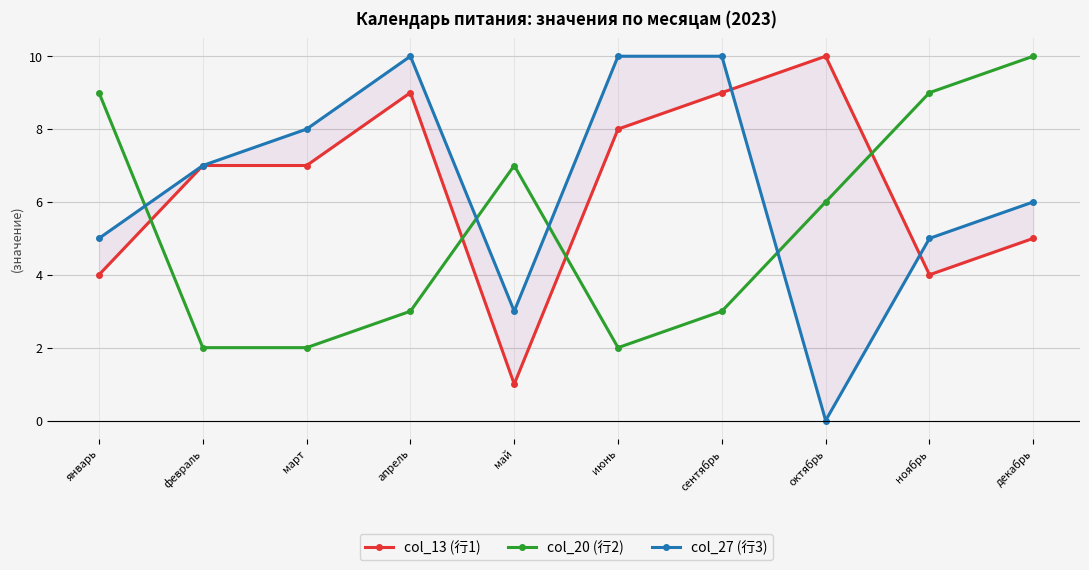

After their last crossing, which series has the higher values: col_13 (行1) or col_20 (行2)?

col_20 (行2)